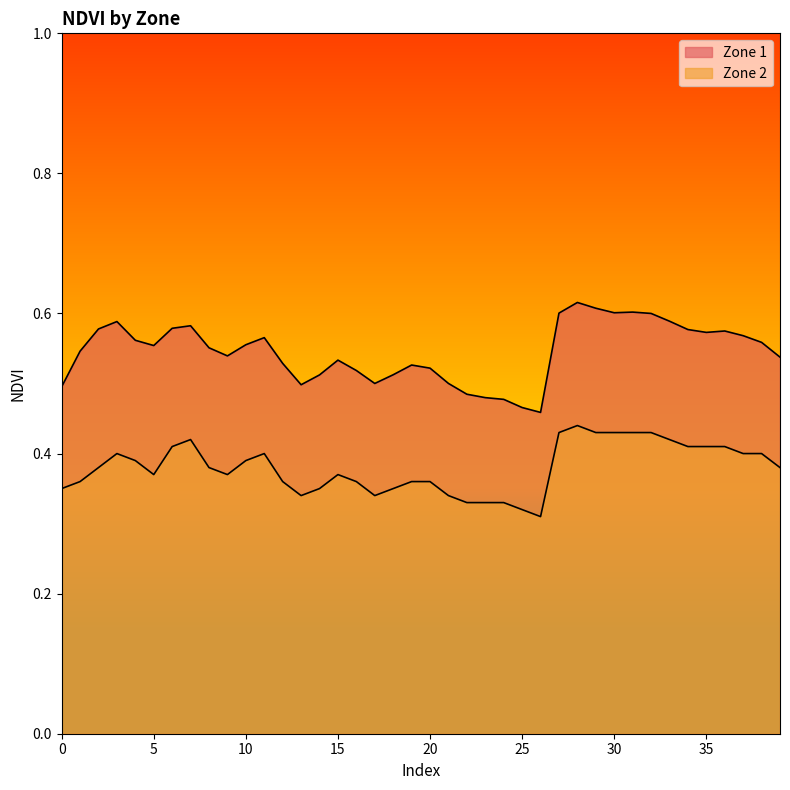

What are all the series names shown in the legend?

Zone 1, Zone 2